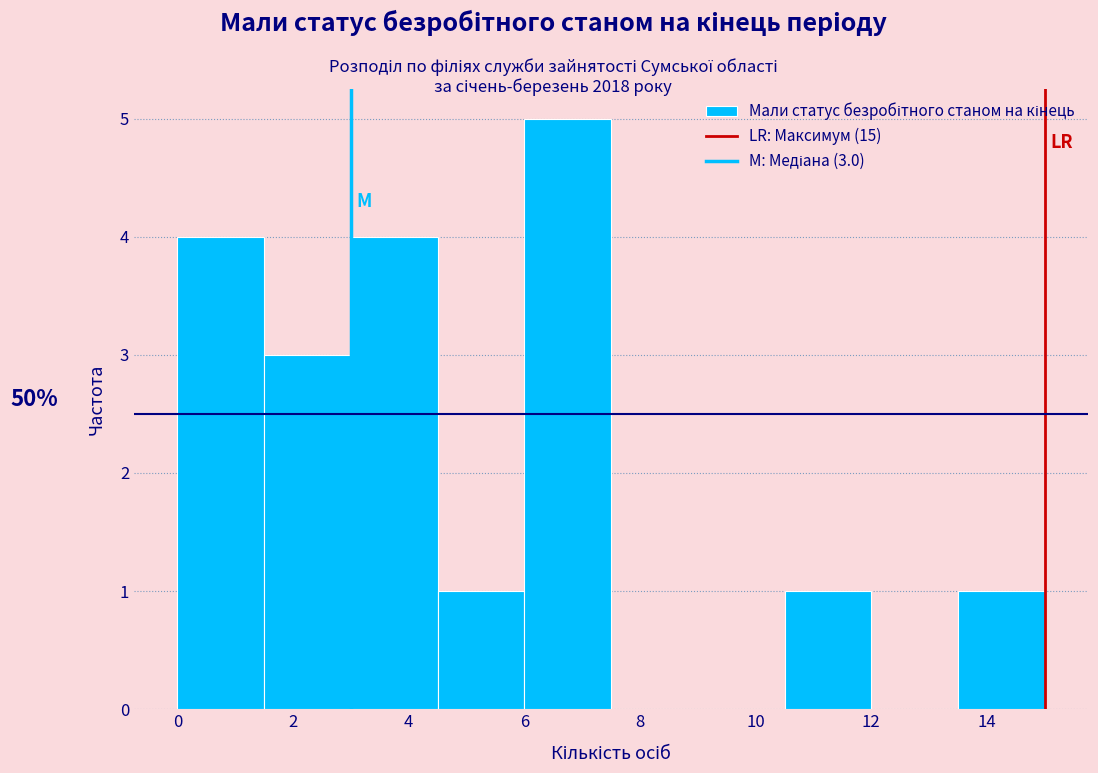

Which range on the x-axis has the tallest bar?

6.0 to 7.5